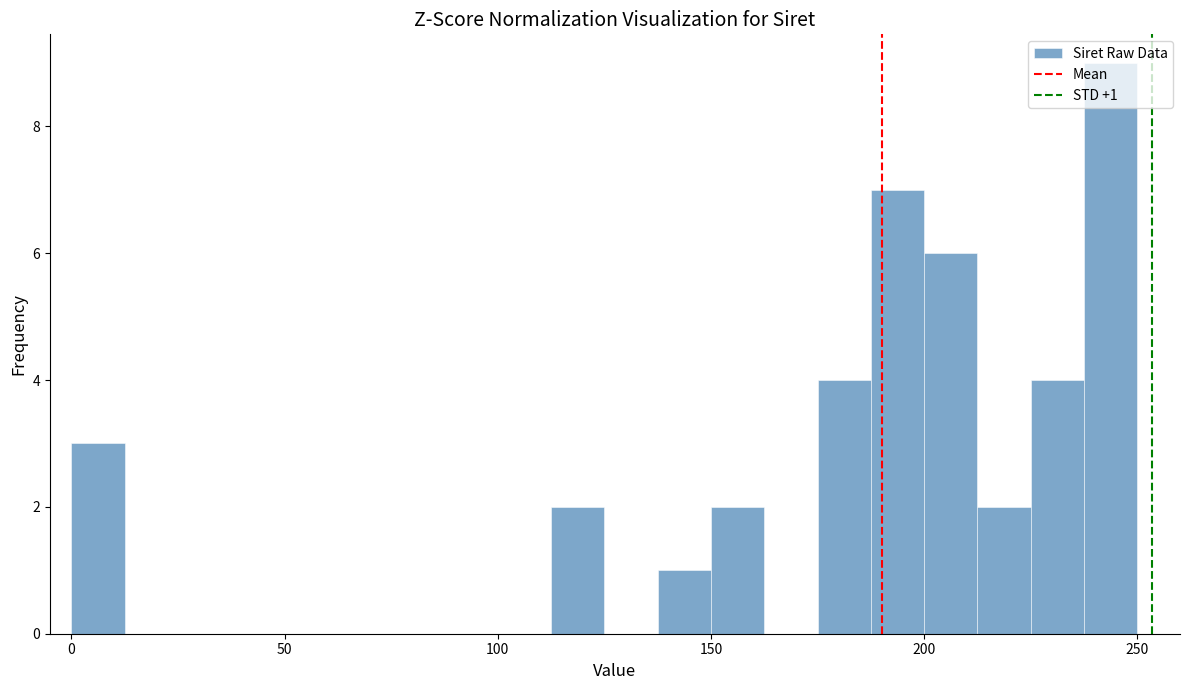

Around what value on the x-axis is the tallest bar? Give the approximate position of its centre, as read against the axis.

245